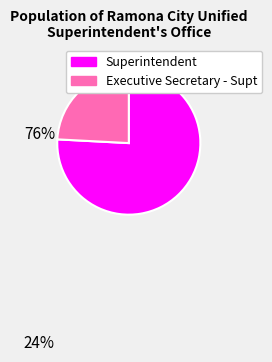

True or false: Executive Secretary - Supt accounts for 24% of the total.

True